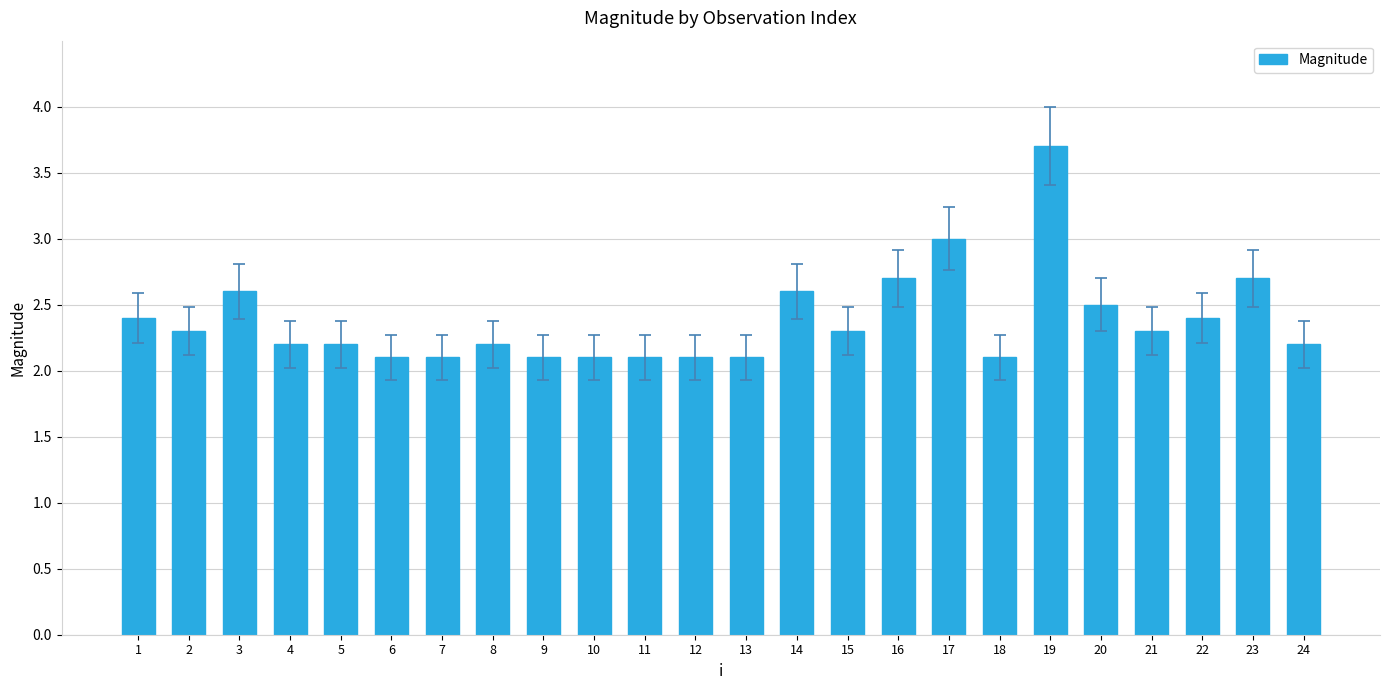

Reading left to right, what are all the values shown in this chart?

2.4	2.3	2.6	2.2	2.2	2.1	2.1	2.2	2.1	2.1	2.1	2.1	2.1	2.6	2.3	2.7	3.0	2.1	3.7	2.5	2.3	2.4	2.7	2.2